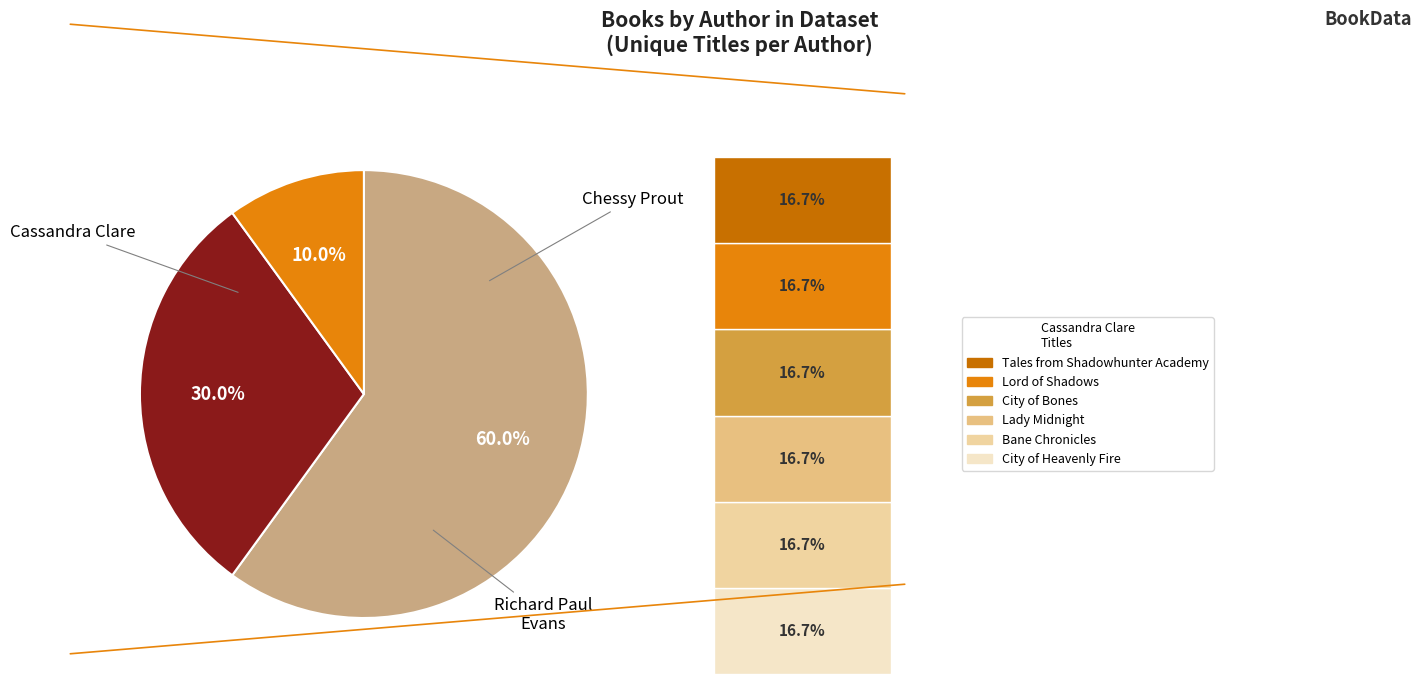

Which slice is the largest?

Cassandra Clare